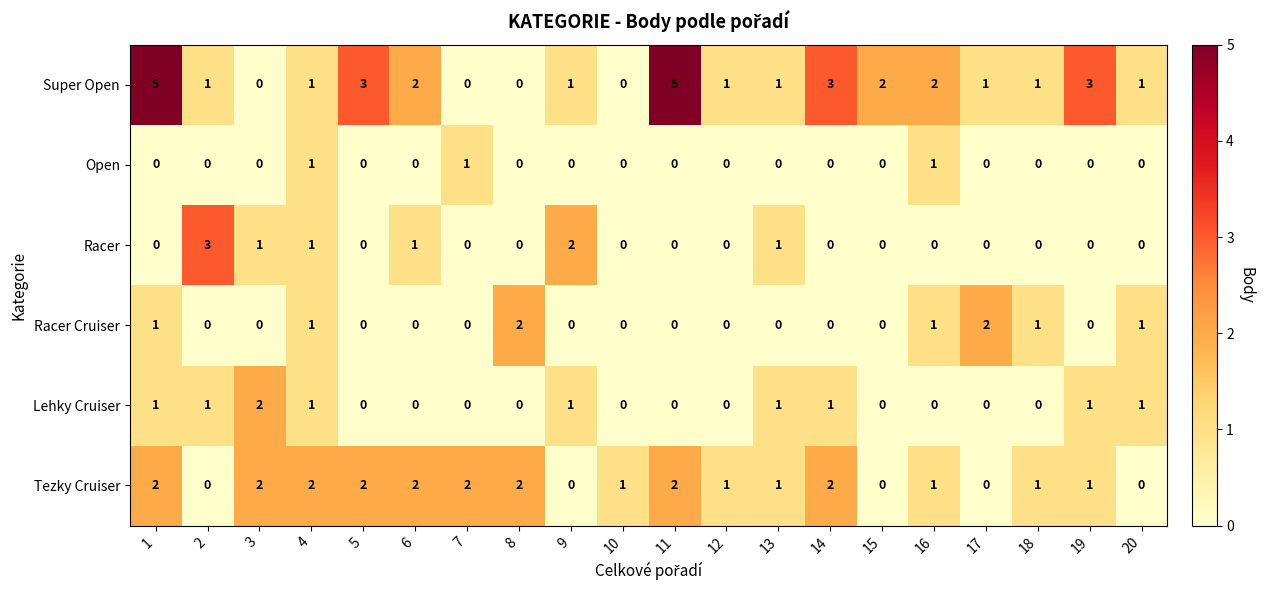

Count the Tezky Cruiser values in the range 1 to 2.

15